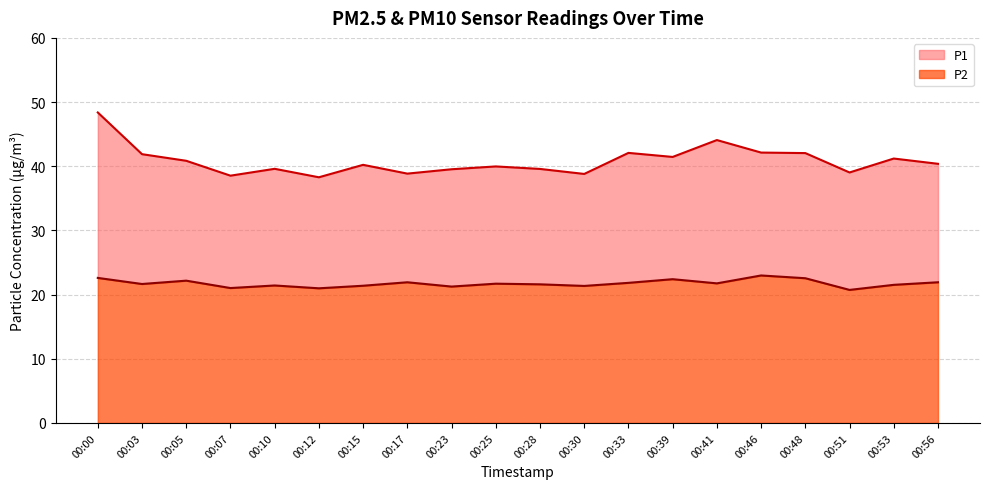

At how many categories does at least one series exceed 32?

20